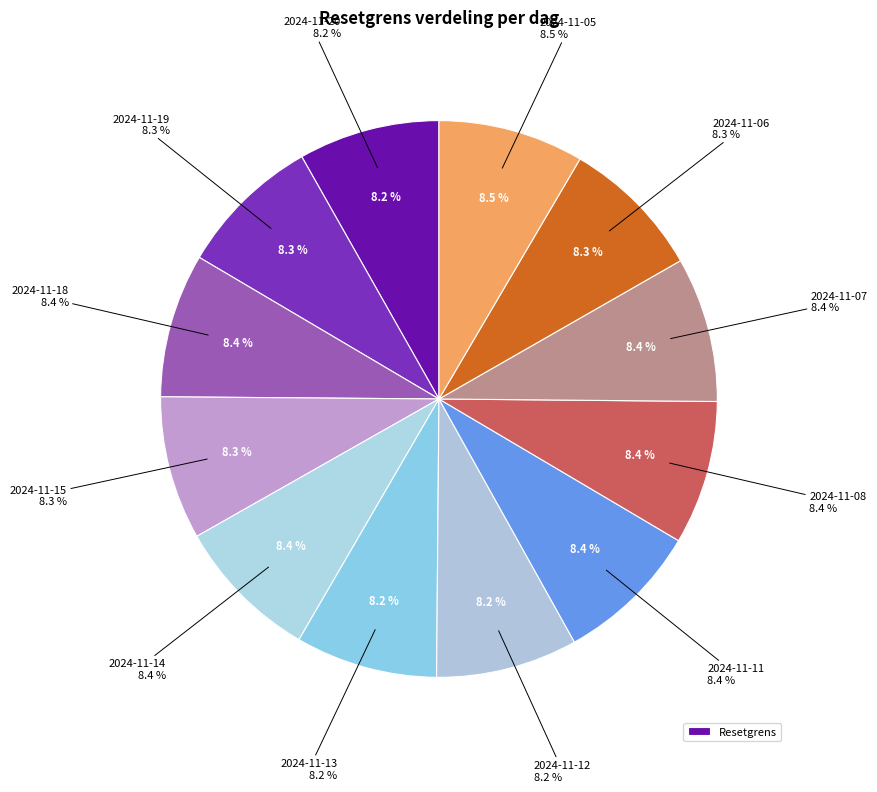

To the nearest percent, what is the average slice percentage?

8%